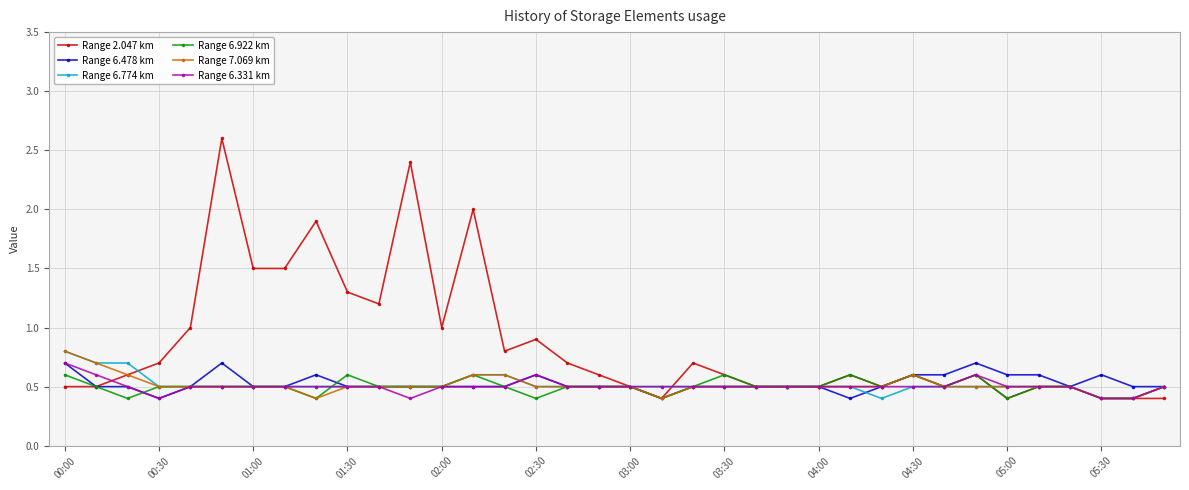

At how many categories does at least one series exceed 0?

36